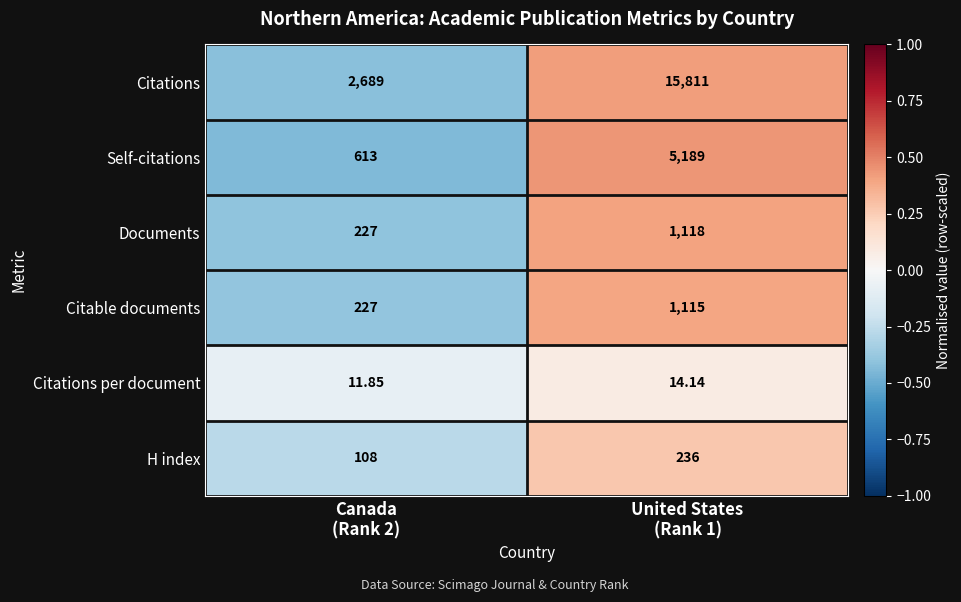

Which series has the largest total across all categories?

Citations